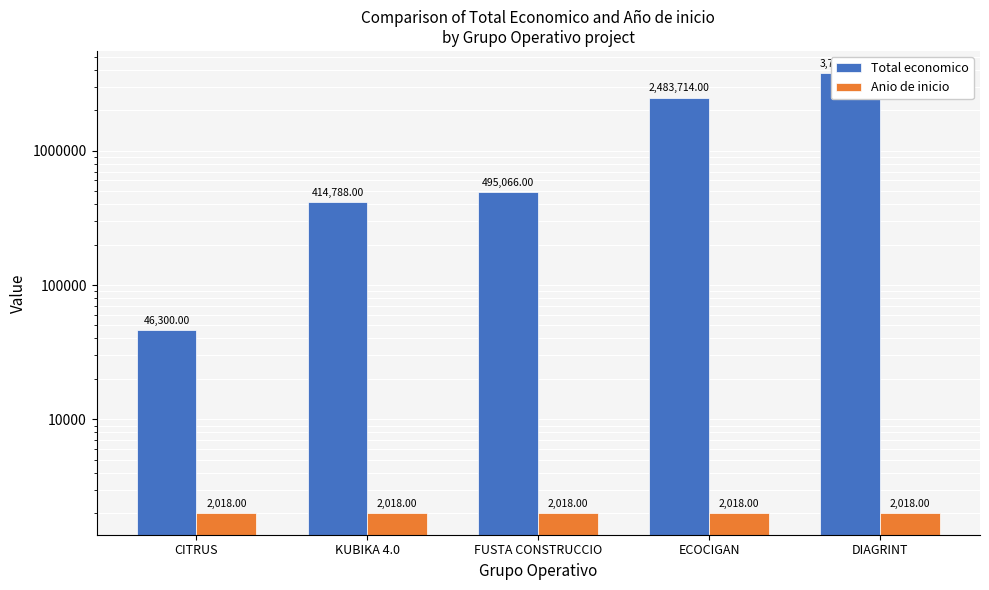

What is the minimum value shown in the chart?

2018